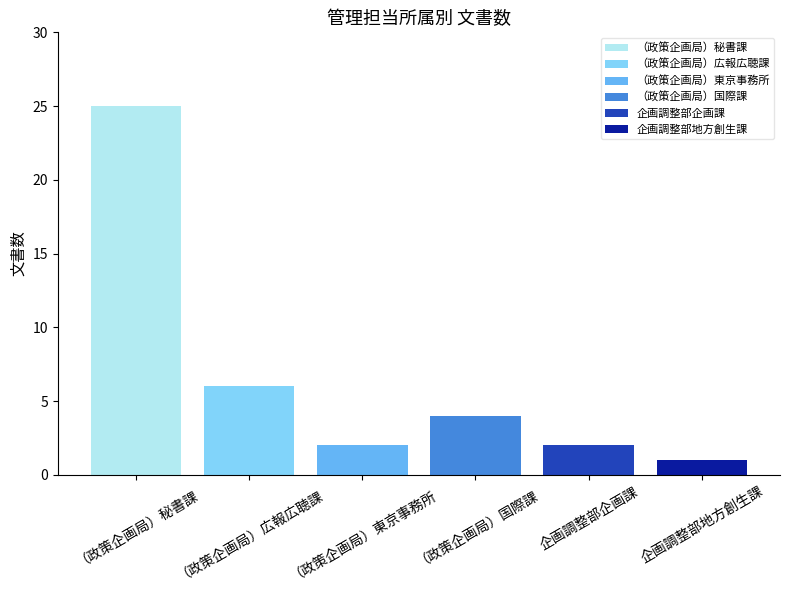

The chart shows a value of 9 at （政策企画局）広報広聴課. True or false?

False